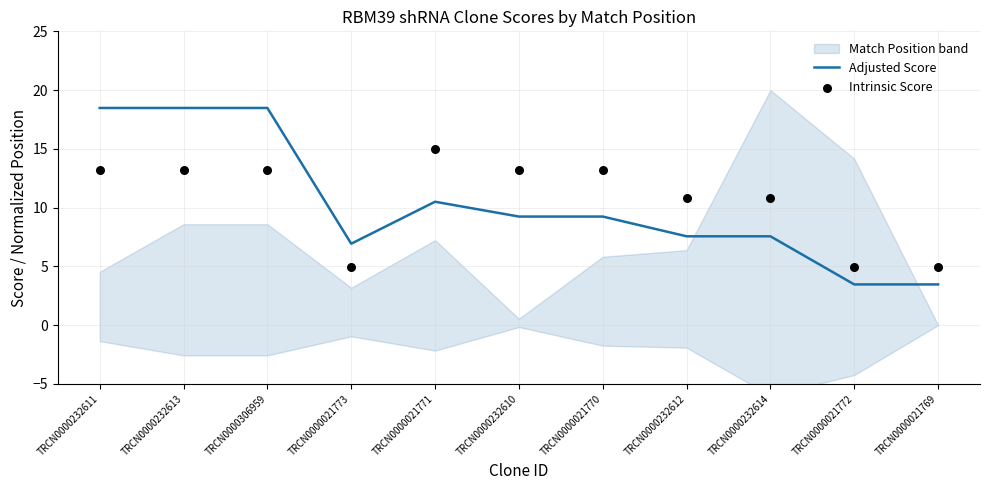

At which category is the sum across all series the highest?

TRCN0000232611